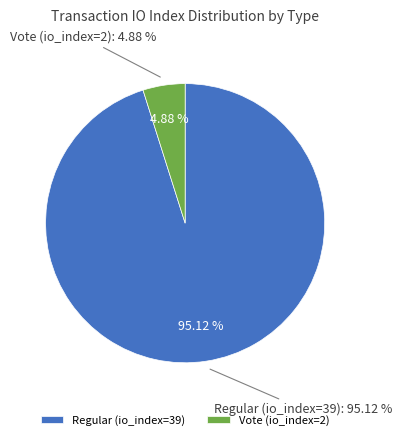

What percentage is the Vote (io_index=2) slice, to the nearest percent?

5%